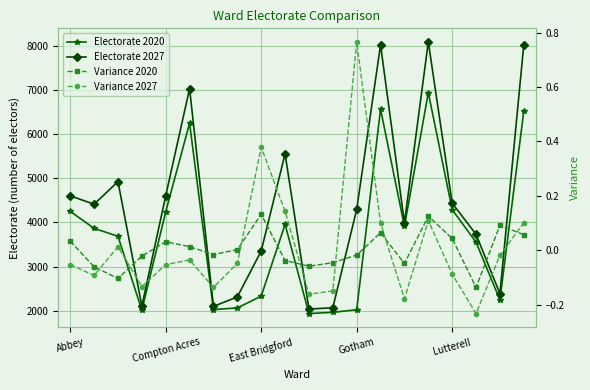

List the labels in order of Variance 2027 value, smallest first.

17, 14, 10, 11, 6, Gotham, Compton Acres, 16, Abbey, Lutterell, 7, 5, 18, East Bridgford, 13, 19, 15, 9, 8, 12